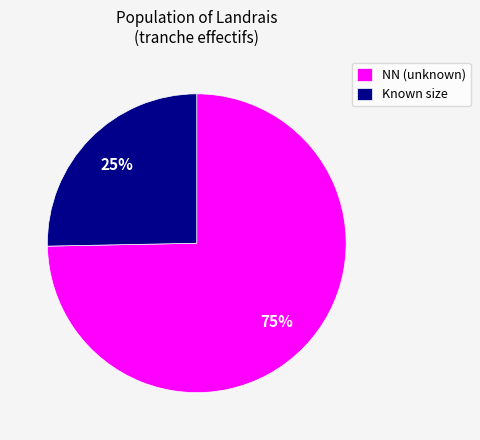

Which category has the smallest portion of the pie?

Known size